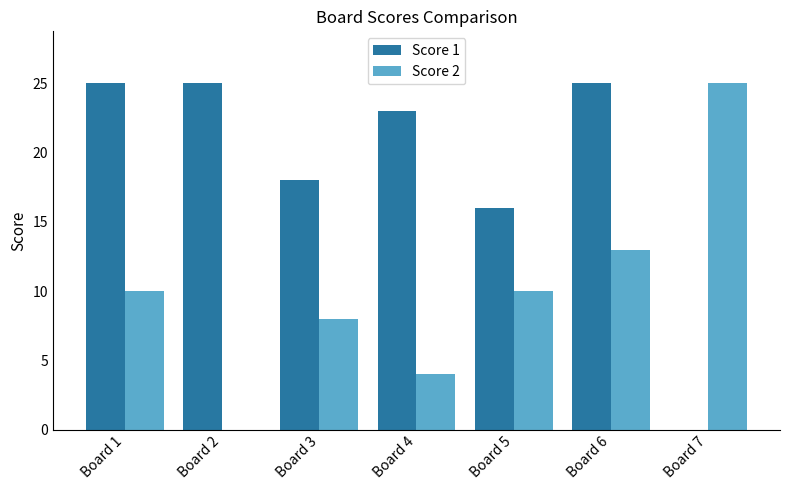

What is the maximum value for Score 2?

25